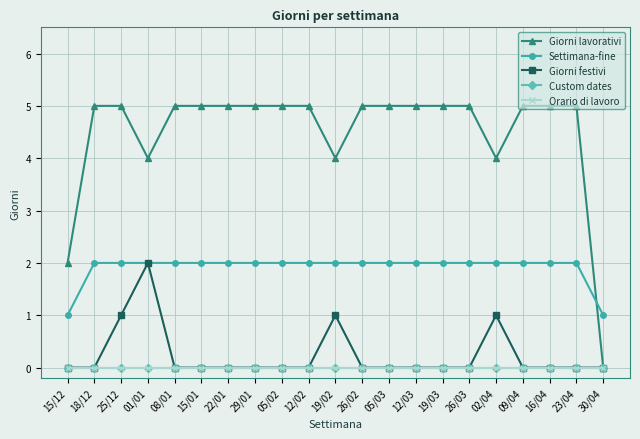

Does the chart have visible grid lines?

Yes